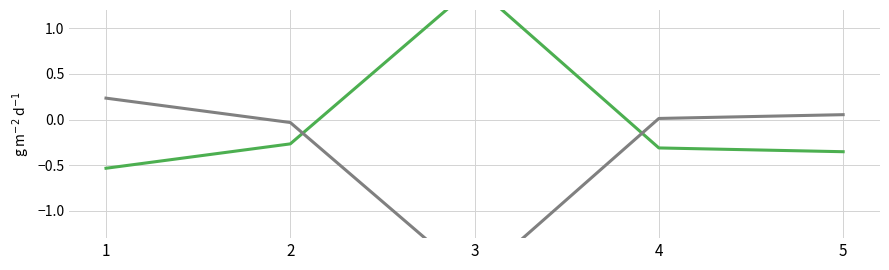

How many times do Key and Key (inv) cross each other?

2